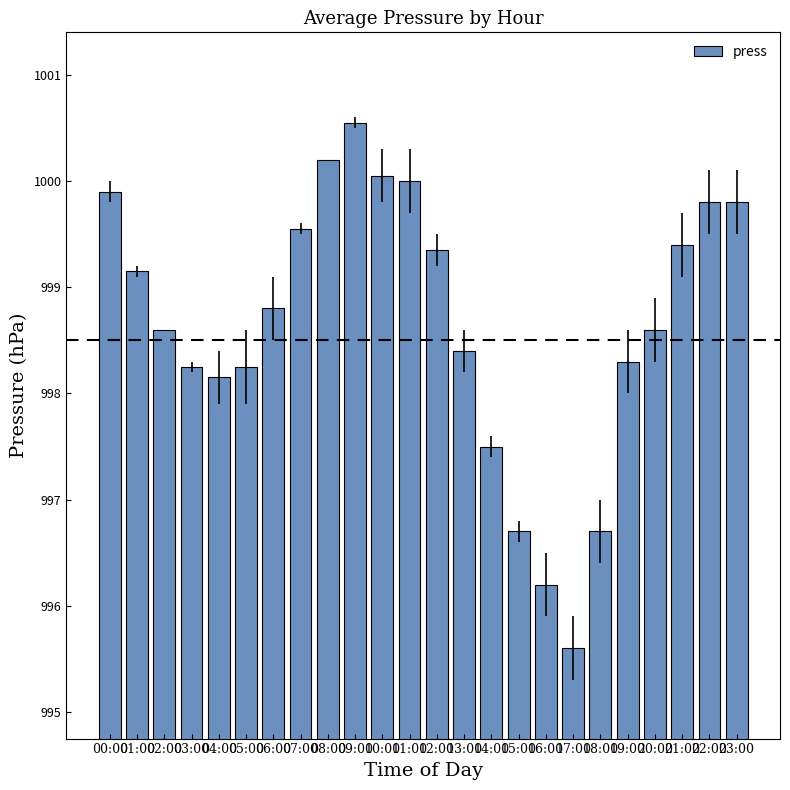

What is the label of the 8th bar from the left?

07:00